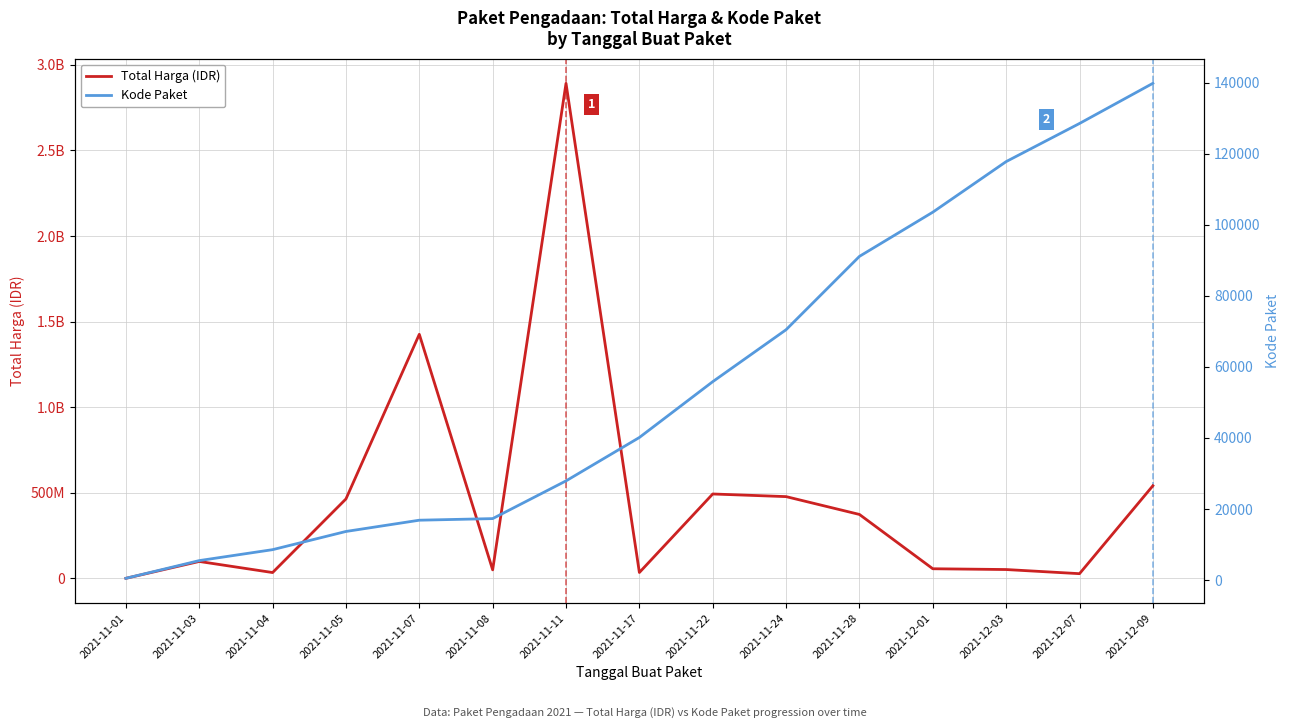

How many distinct data groups are displayed?

2